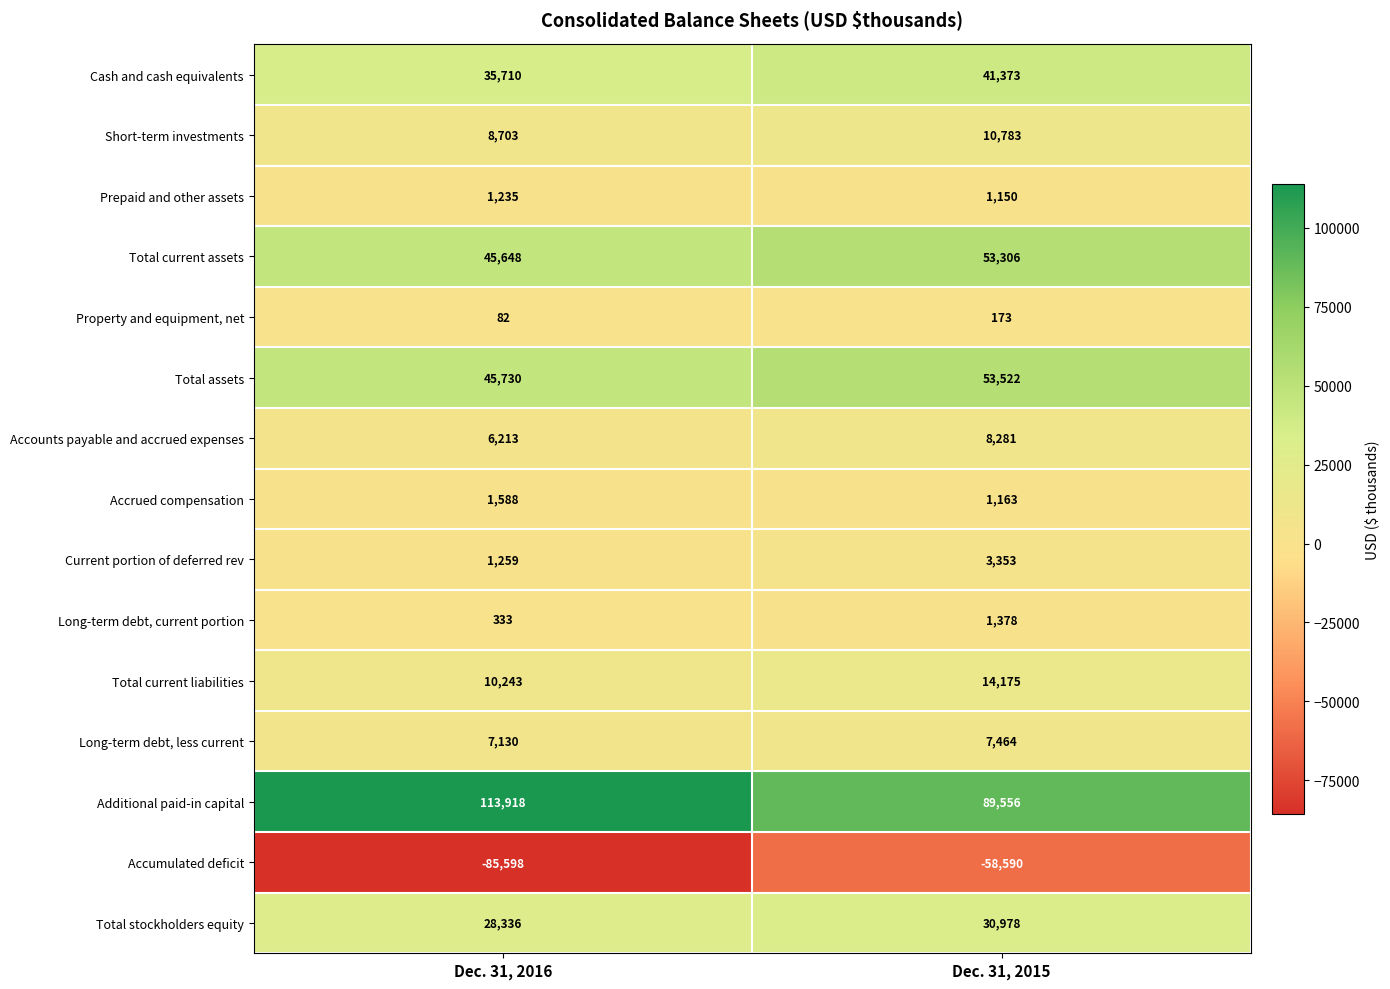

The value of Long-term debt, less current at Dec. 31, 2016 is 7130. True or false?

True